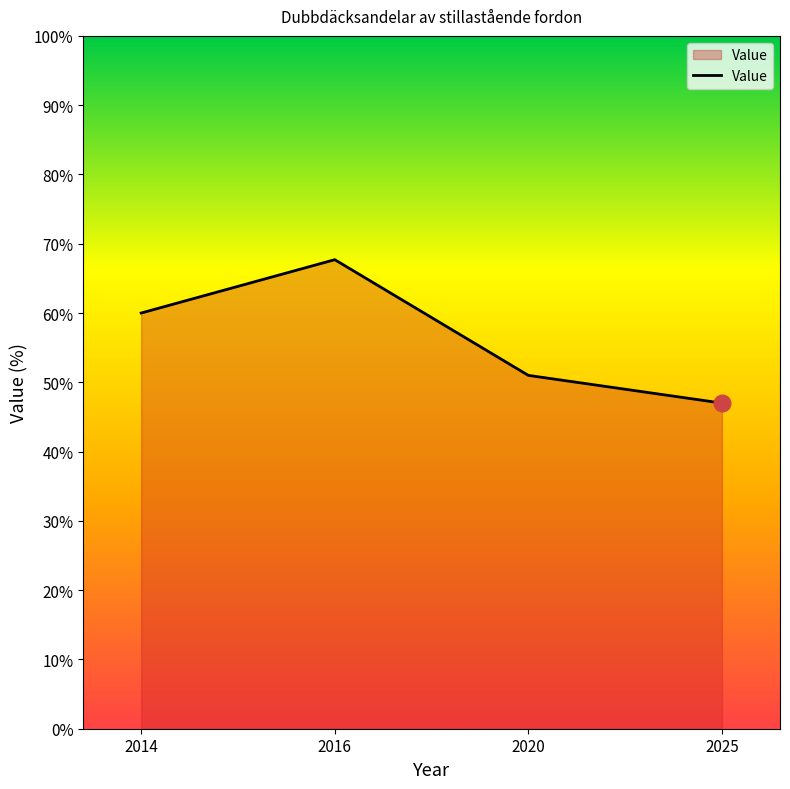

Rank the categories by value from lowest to highest.

2025, 2020, 2014, 2016